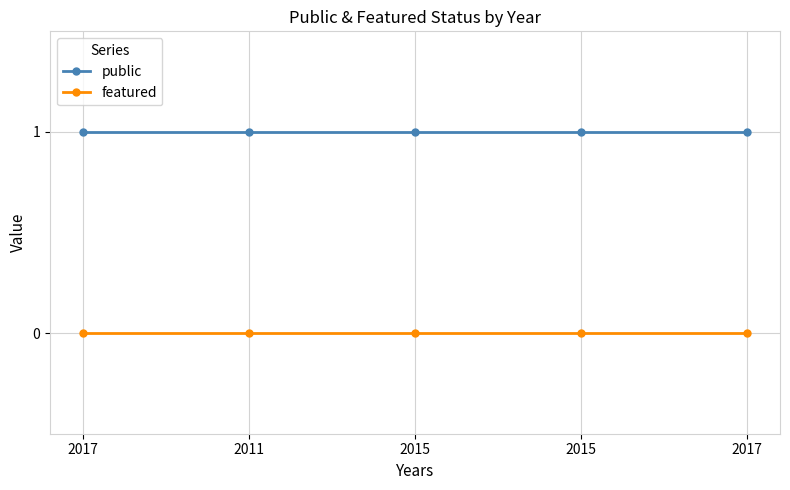

Reading left to right, what are all the values shown in this chart?

public: 2017=1	2011=1	2015=1	2015=1	2017=1
featured: 2017=0	2011=0	2015=0	2015=0	2017=0